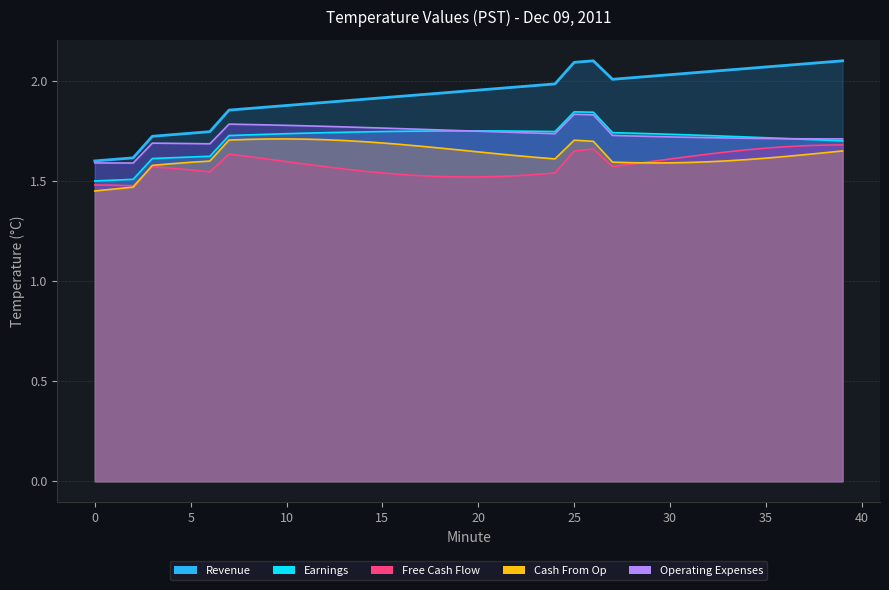

What are all the series names shown in the legend?

Revenue, Earnings, Free Cash Flow, Cash From Op, Operating Expenses